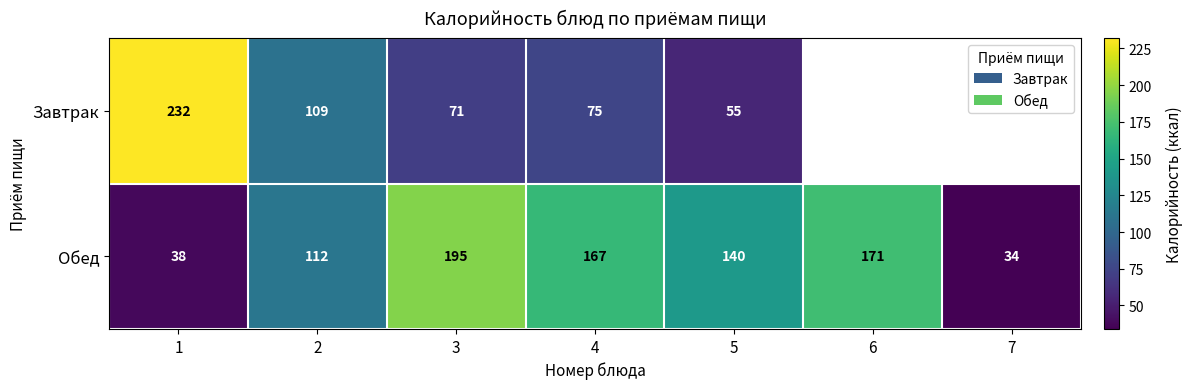

What is the lowest value of the Обед series?

34